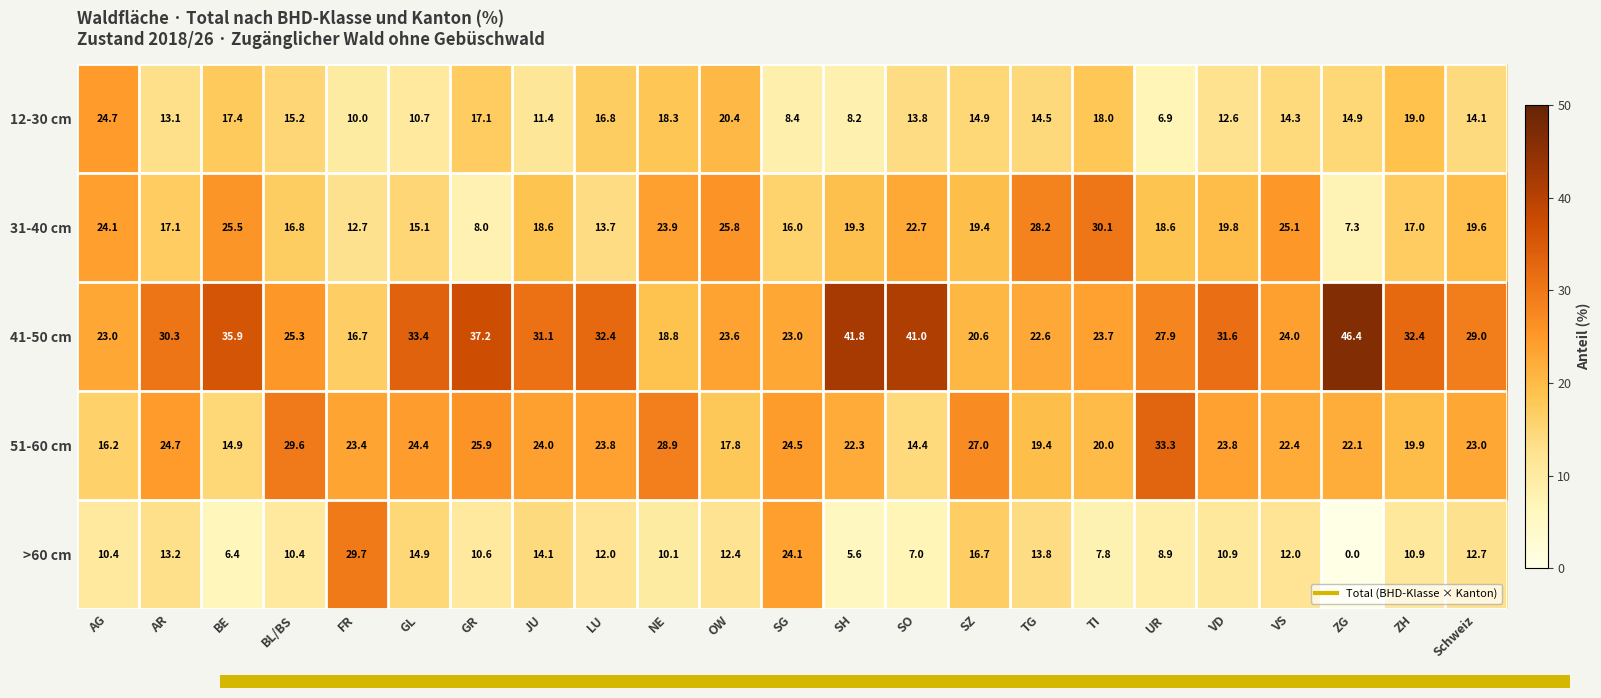

Between SG and SO, which series saw the biggest shift?

41-50 cm